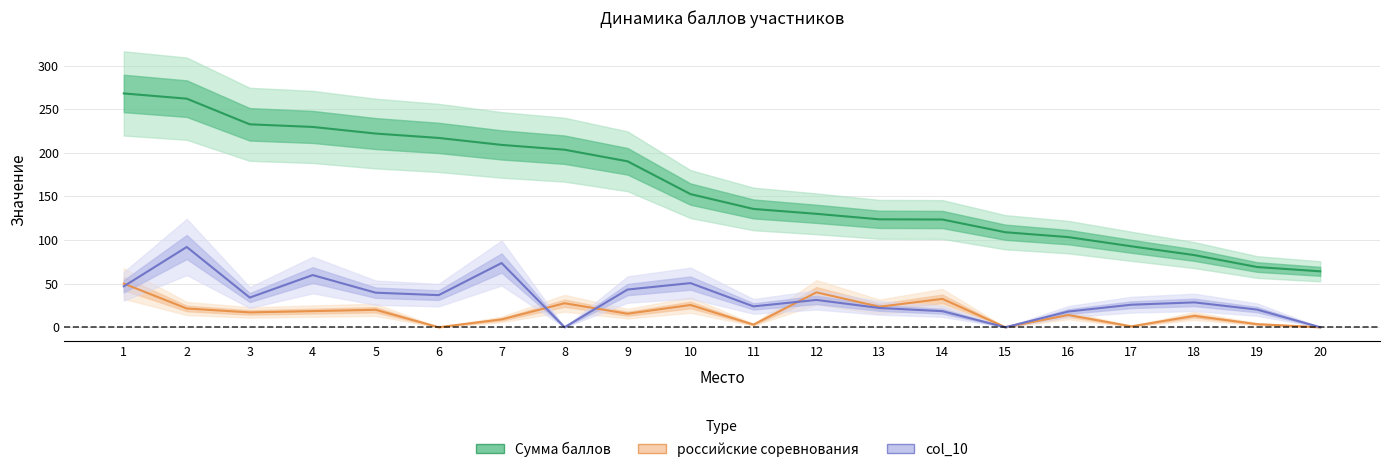

Is it true that col_10 equals 18.0 at 16?

True